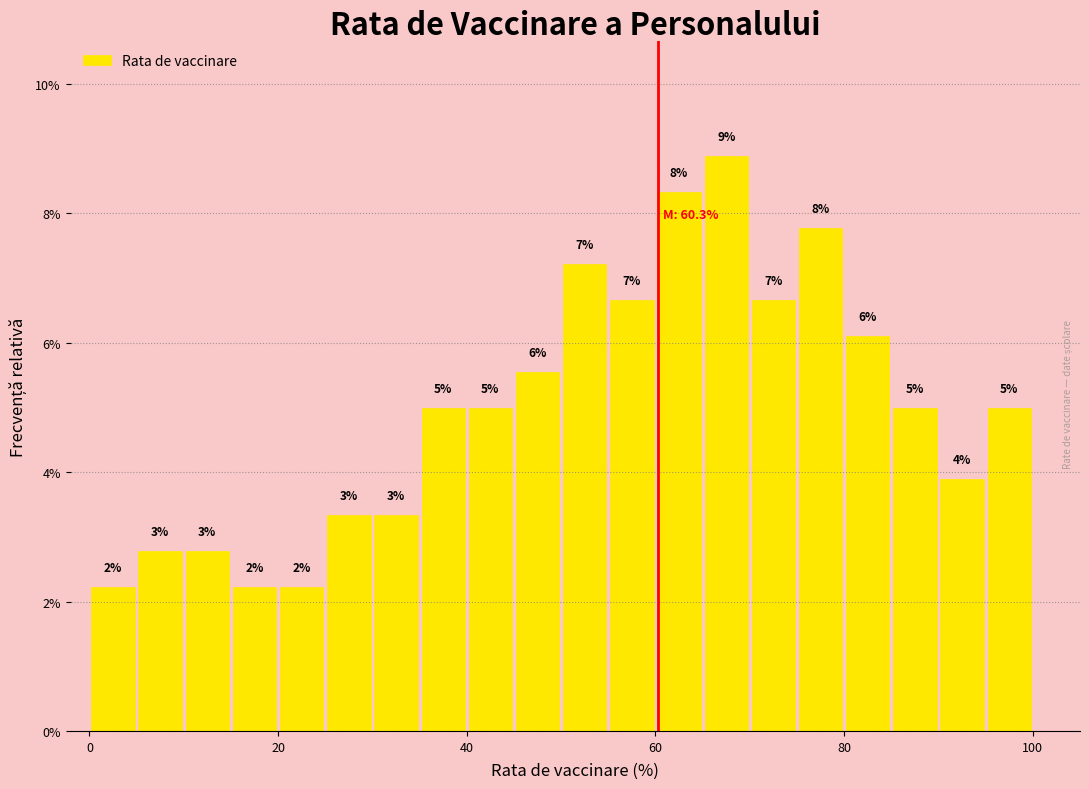

Around what value on the x-axis is the tallest bar? Give the approximate position of its centre, as read against the axis.

68